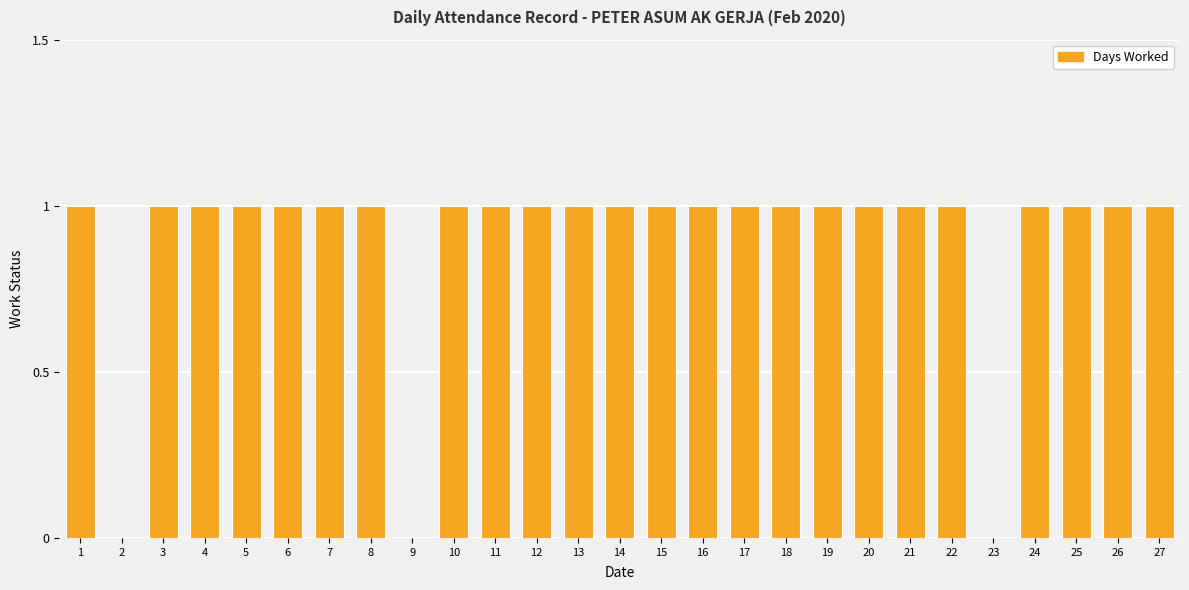

Which has a higher value, 25 or 9?

25